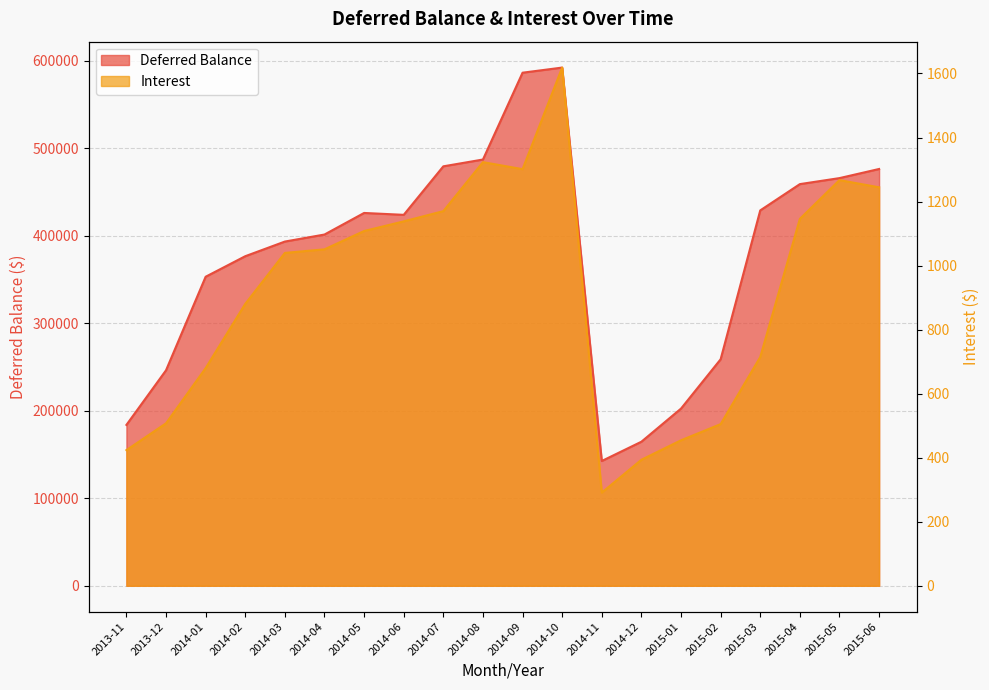

What position from the right is 2013-12?

19